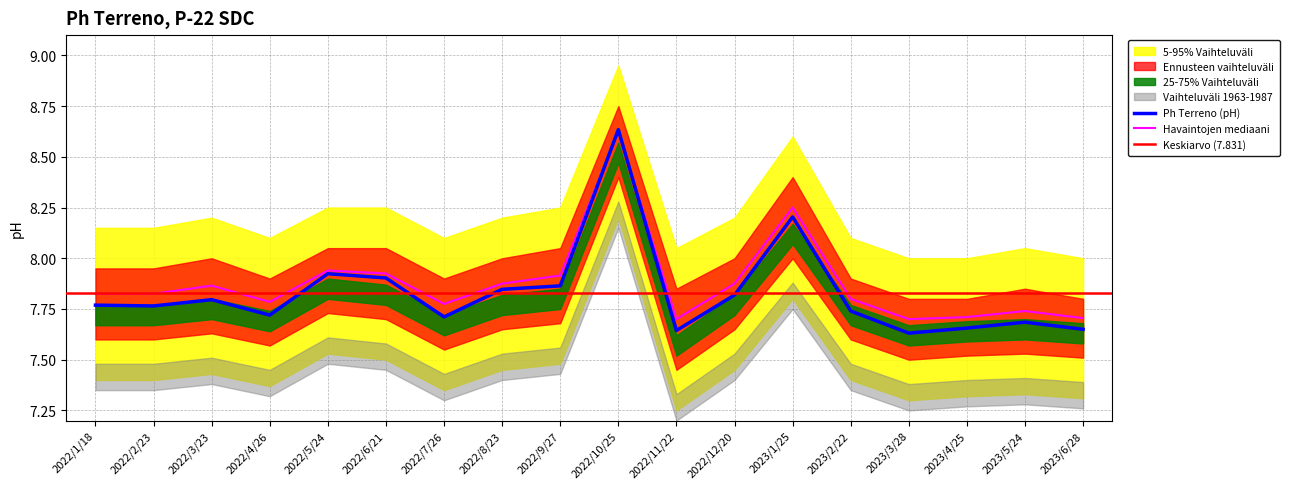

What is the label of the 16th point from the right?

2022/3/23